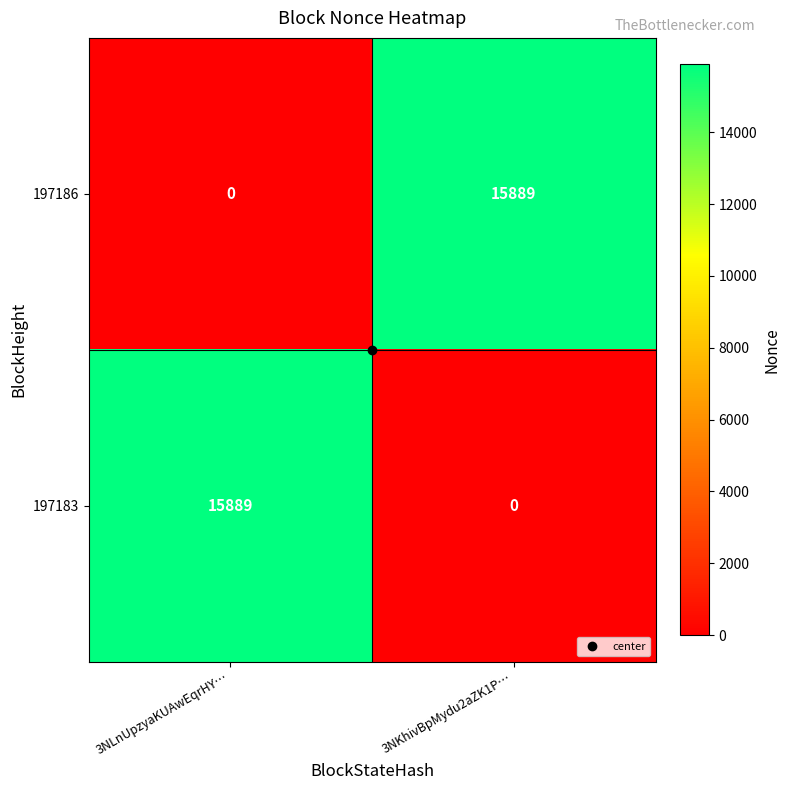

Is the value of 197183 at 3NLnUpzyaKUAwEqrHY… greater than the value of 197186 at 3NLnUpzyaKUAwEqrHY…?

Yes